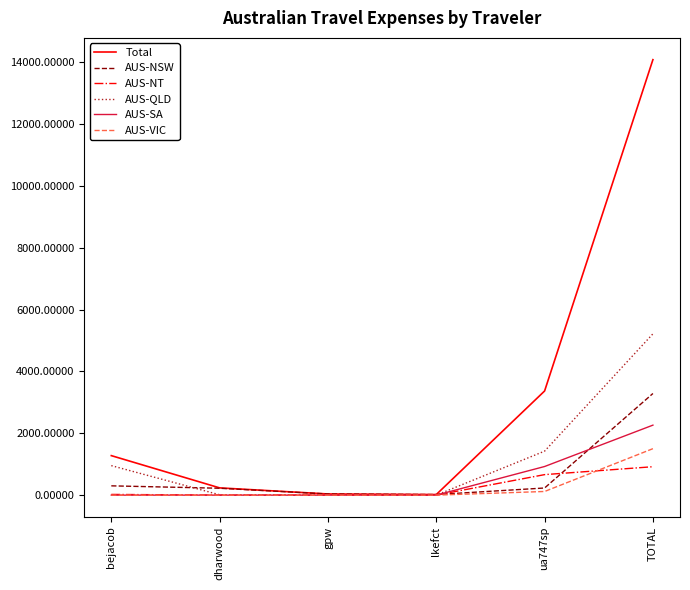

Which series has the largest range (max minus min)?

Total